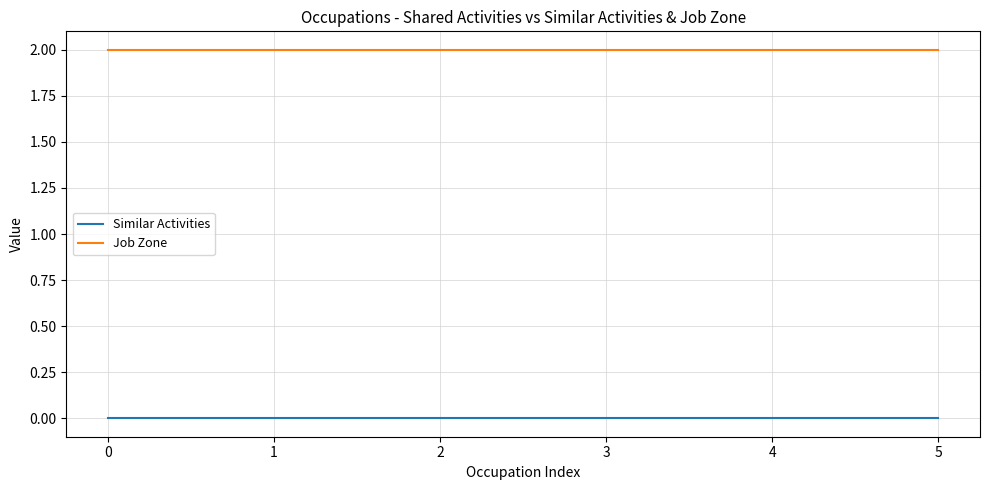

Reading left to right, extract all data points from this chart.

Similar Activities: 0=0	1=0	2=0	3=0	4=0	5=0
Job Zone: 0=2	1=2	2=2	3=2	4=2	5=2